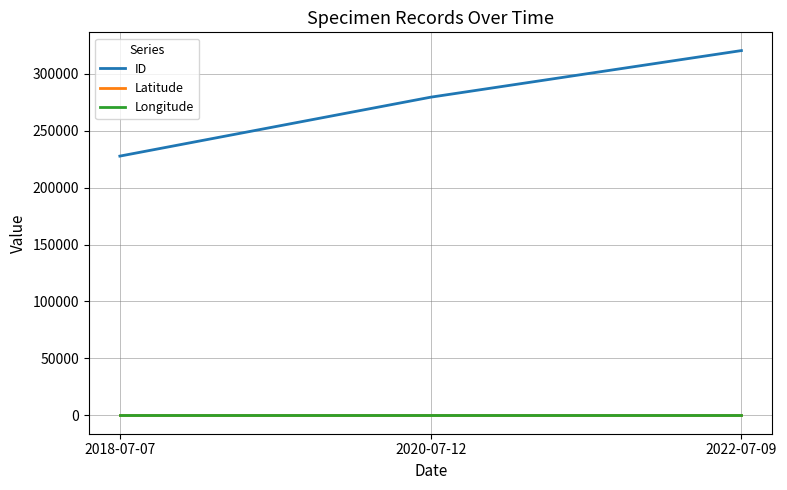

Is this an area chart (filled region under the line)?

No